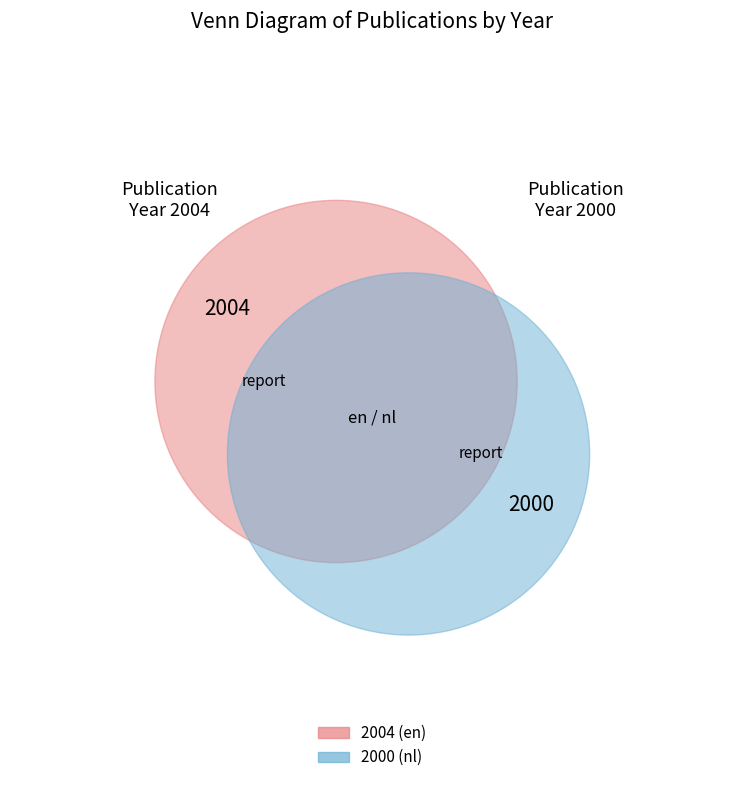

To the nearest percent, what percentage of the pie is 2004?

50%